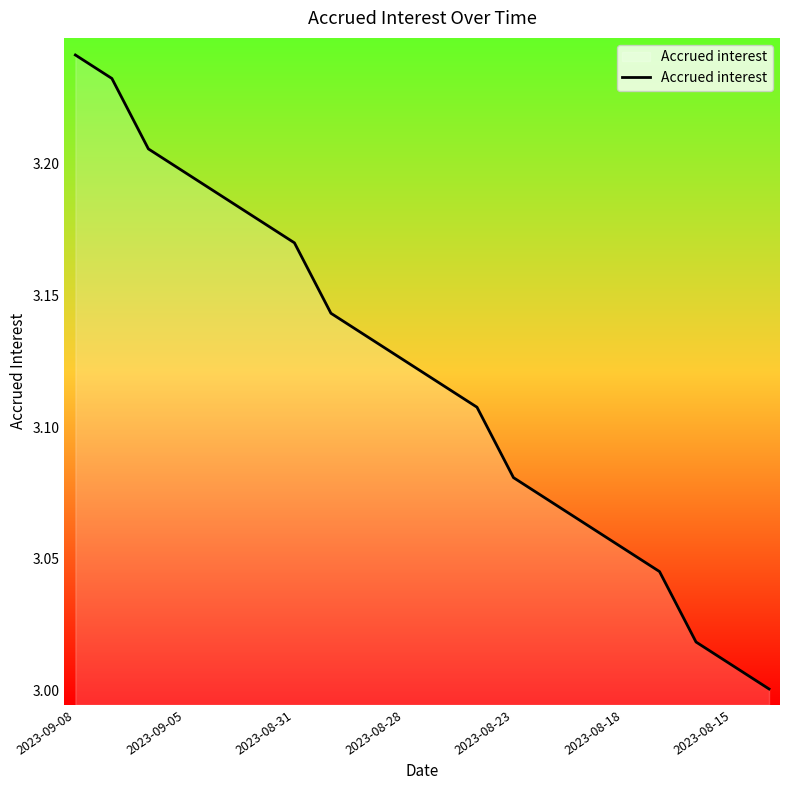

What is the ratio of the value at 2023-08-28 to the value at 2023-08-31?

1.0